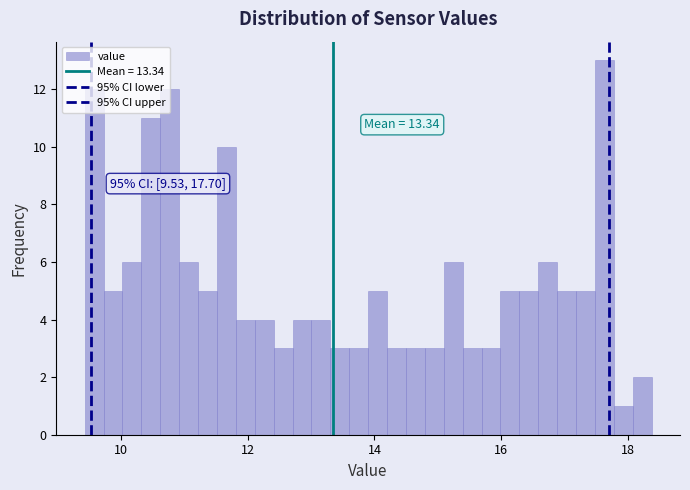

Around what value on the x-axis is the tallest bar? Give the approximate position of its centre, as read against the axis.

17.6